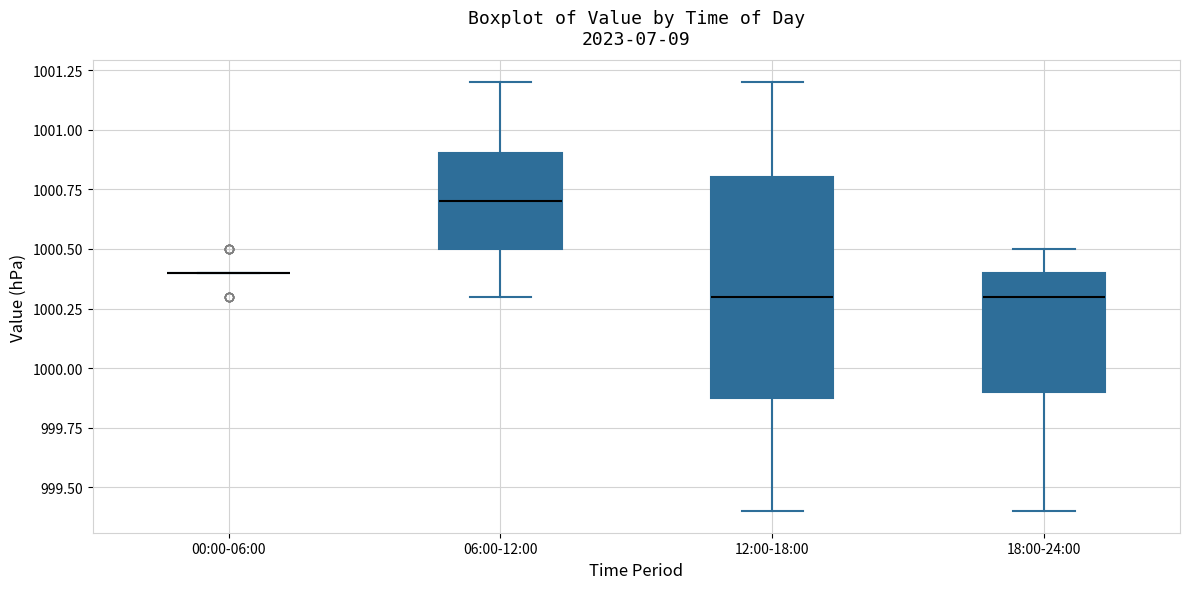

Reading left to right, transcribe this box plot: for each box, give where its median line is, the range the box spans, and where its two whiskers end, as read against the y-axis. The values are not printed on the chart, so give them approximately, as read against the axis.

00:00-06:00: box collapsed to a line at 1000.4, whiskers 1000.4 to 1000.4
06:00-12:00: median 1000.7, box 1000.5 to 1000.9, whiskers 1000.3 to 1001.2
12:00-18:00: median 1000.3, box 999.9 to 1000.8, whiskers 999.4 to 1001.2
18:00-24:00: median 1000.3, box 999.9 to 1000.4, whiskers 999.4 to 1000.5